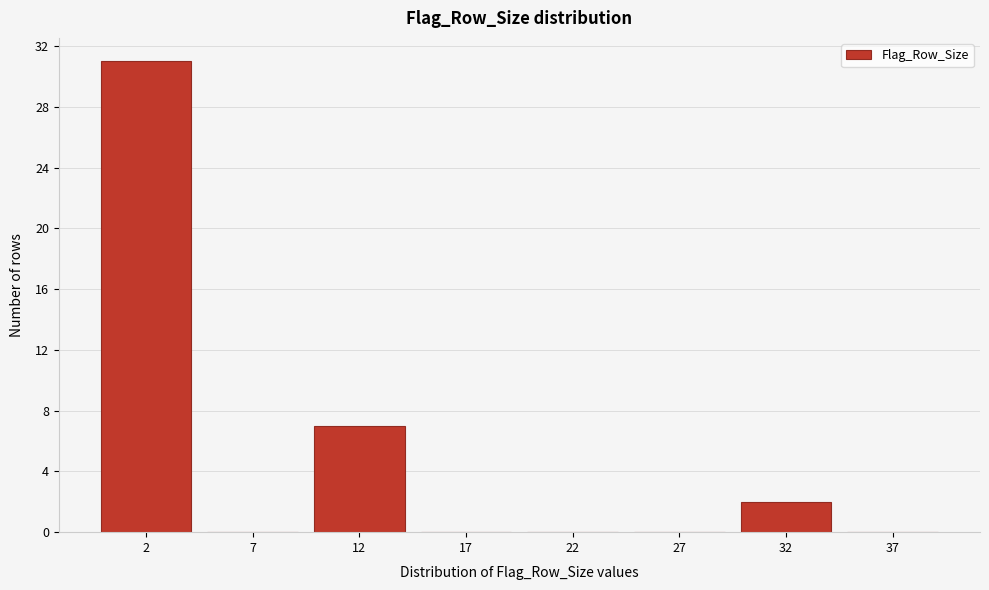

Reading left to right, extract all data points from this chart.

2=31	7=0	12=7	17=0	22=0	27=0	32=2	37=0